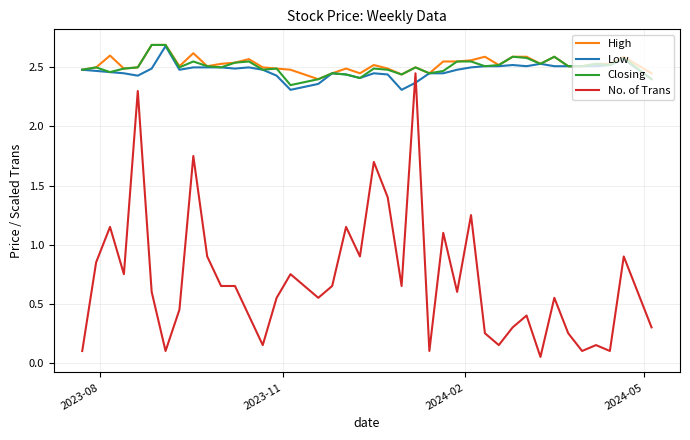

Which series has the widest spread of values?

No. of Trans